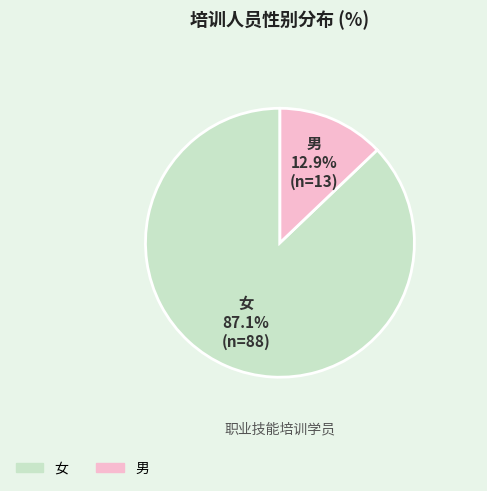

What is the ratio of the value at 女 to the value at 男?

6.8